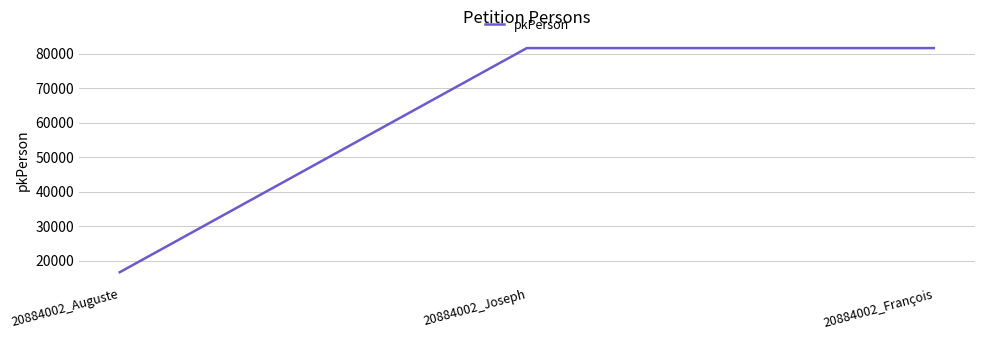

How many lines are shown in the chart?

1